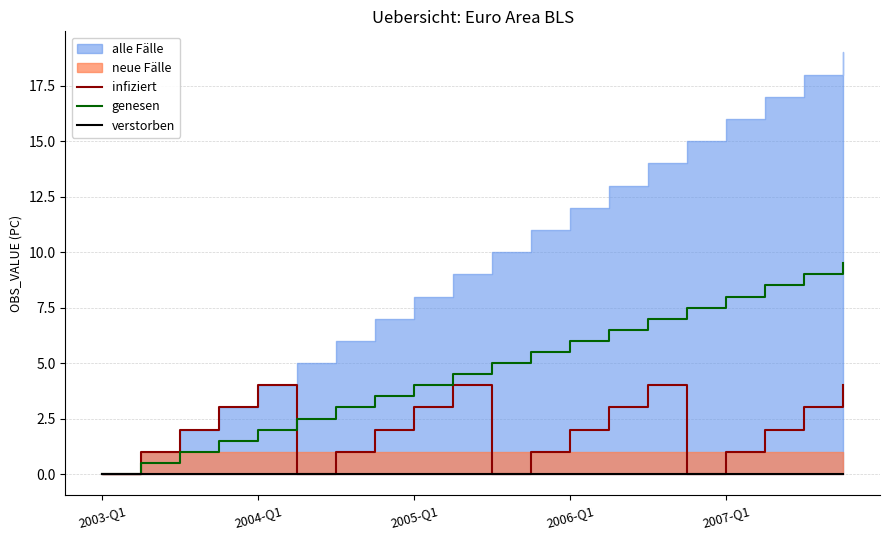

What is the difference between the maximum and minimum values in the genesen series?

9.5